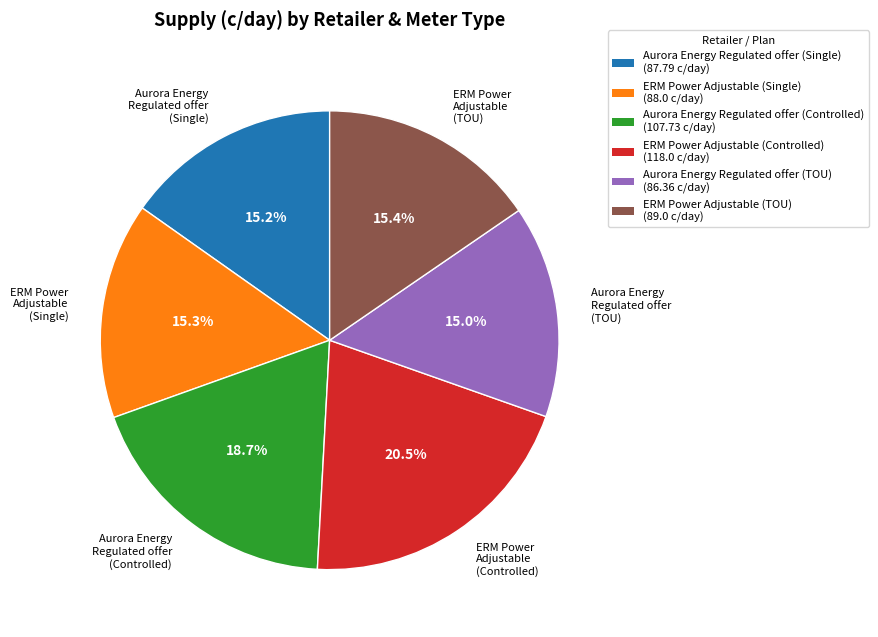

What percentage is NOT represented by Aurora Energy Regulated offer (TOU)?

85.0%